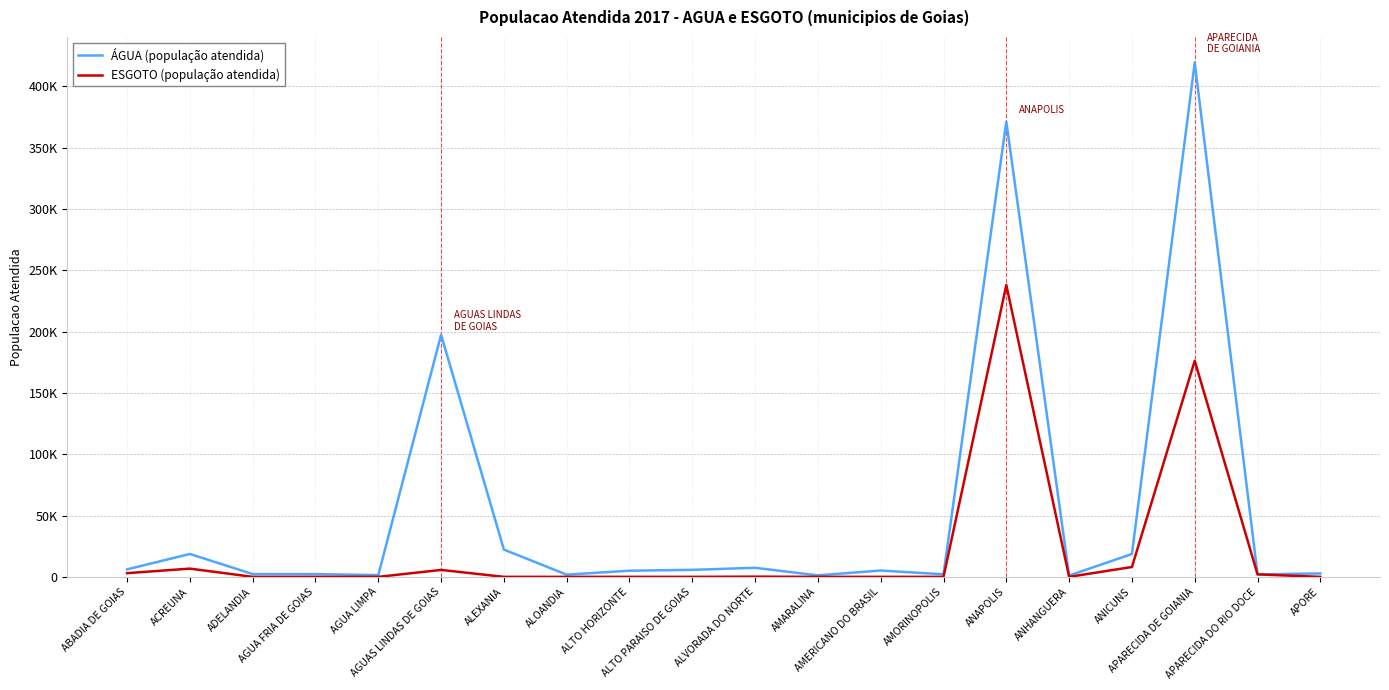

What are all the series names shown in the legend?

ÁGUA (população atendida), ESGOTO (população atendida)